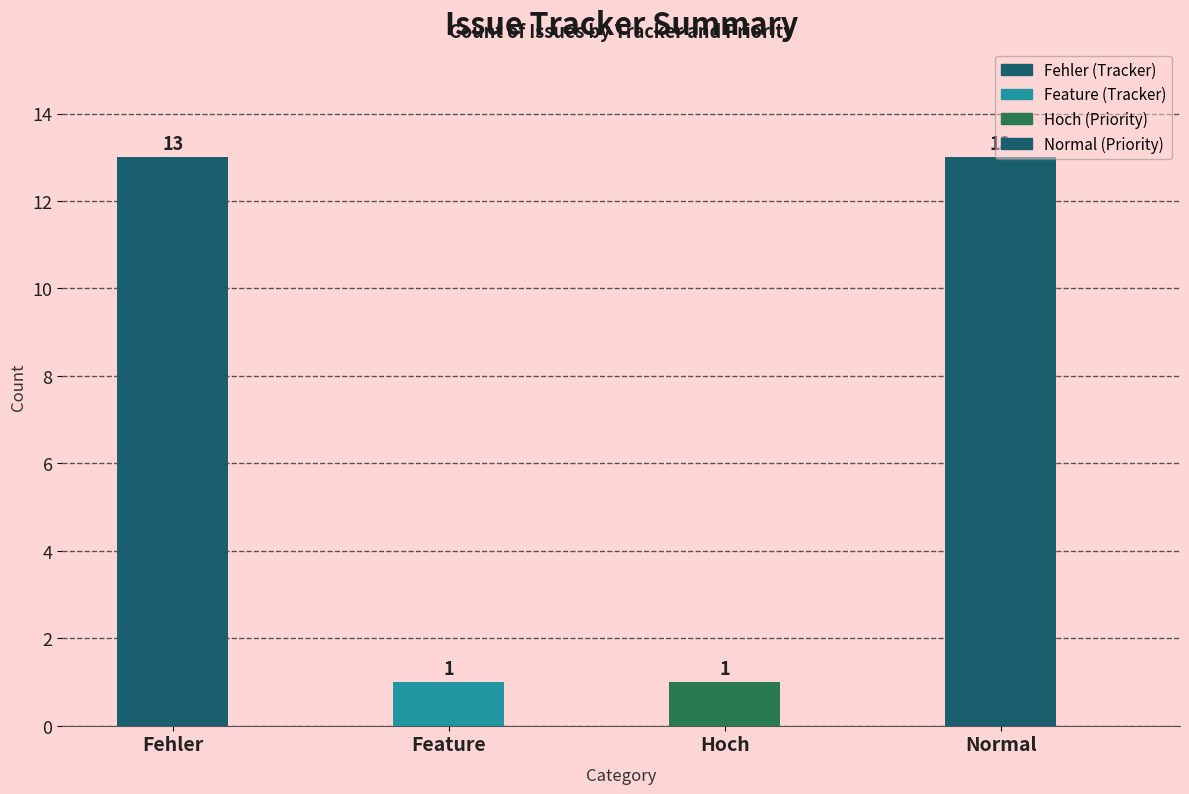

What is the sum of the Priority values at Hoch and Normal?

14